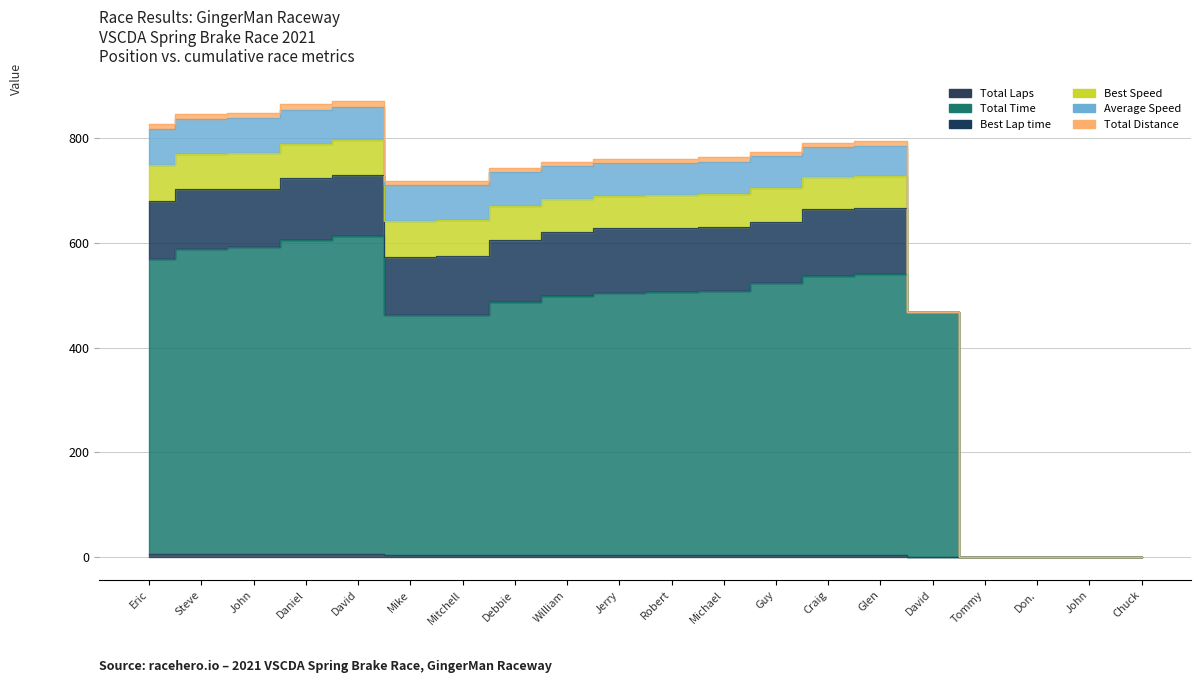

What is the difference between the second highest and minimum values in the Total Laps series?

5.0